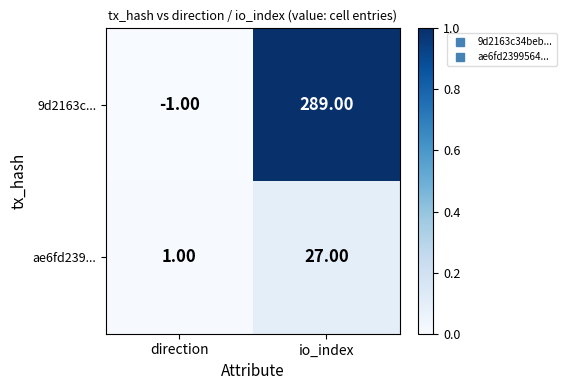

Which label corresponds to the largest value in the chart?

io_index